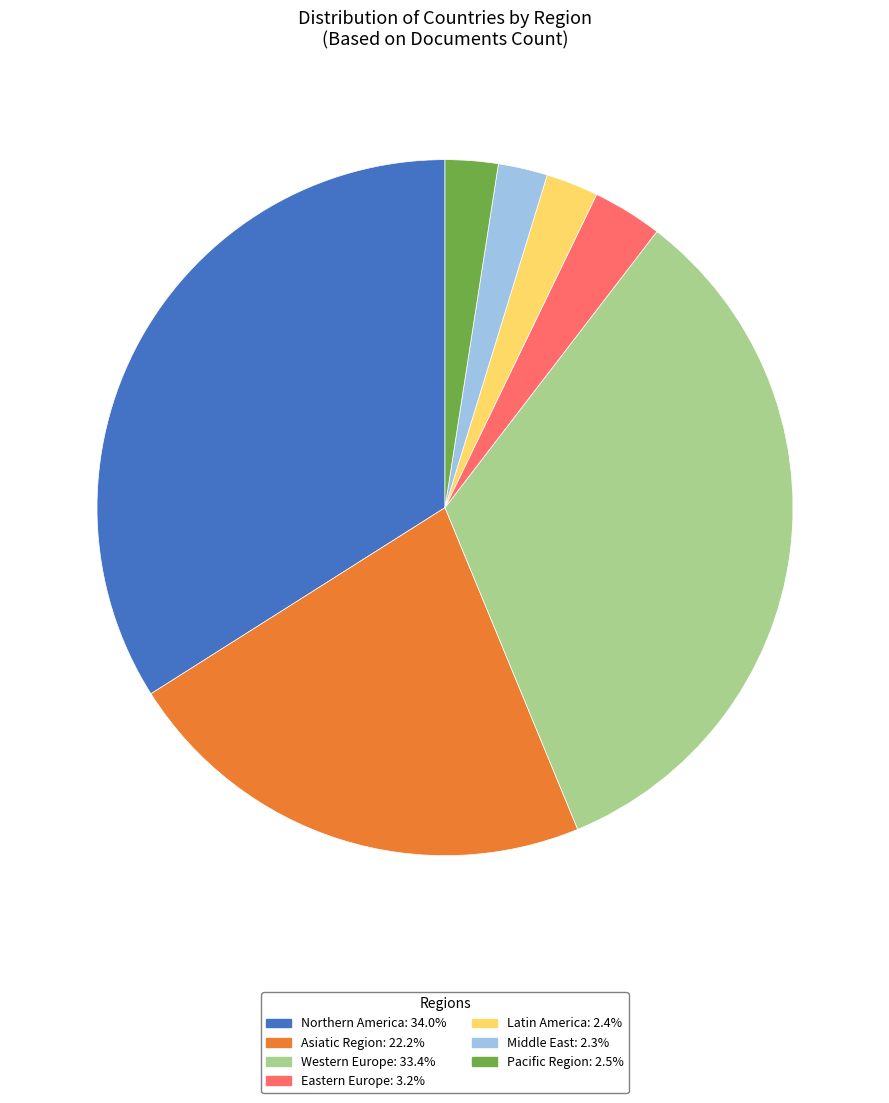

Is it true that Middle East is 20% of the pie?

False